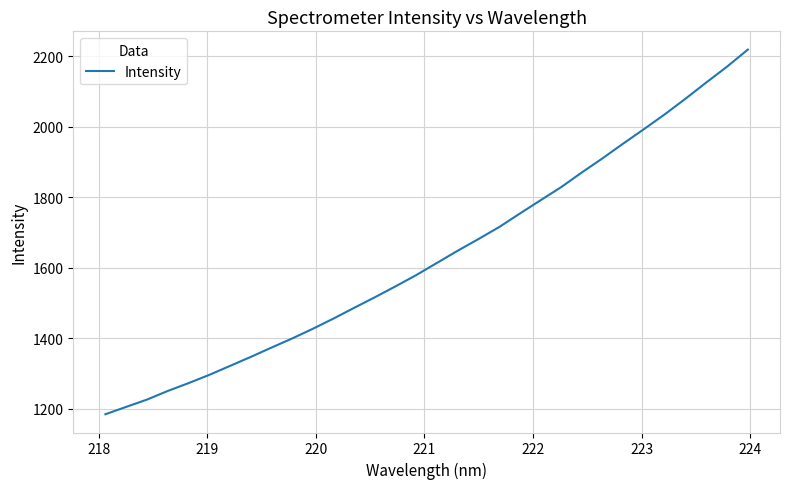

What is the difference between the maximum and minimum values?

1033.6